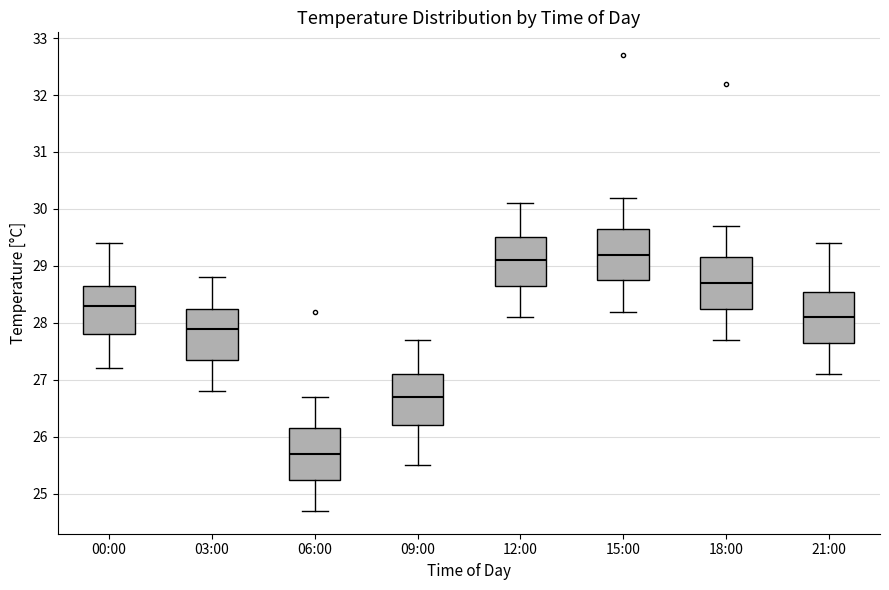

Reading left to right, read every box against the y-axis: the position of its median line, the range the box covers, and the ends of its whiskers. The values are not printed on the chart, so give them approximately, as read against the axis.

00:00: median 28.3, box 27.8 to 28.7, whiskers 27.2 to 29.4
03:00: median 27.9, box 27.4 to 28.3, whiskers 26.8 to 28.8
06:00: median 25.7, box 25.3 to 26.2, whiskers 24.7 to 26.7
09:00: median 26.7, box 26.2 to 27.1, whiskers 25.5 to 27.7
12:00: median 29.1, box 28.7 to 29.5, whiskers 28.1 to 30.1
15:00: median 29.2, box 28.8 to 29.7, whiskers 28.2 to 30.2
18:00: median 28.7, box 28.3 to 29.2, whiskers 27.7 to 29.7
21:00: median 28.1, box 27.7 to 28.6, whiskers 27.1 to 29.4